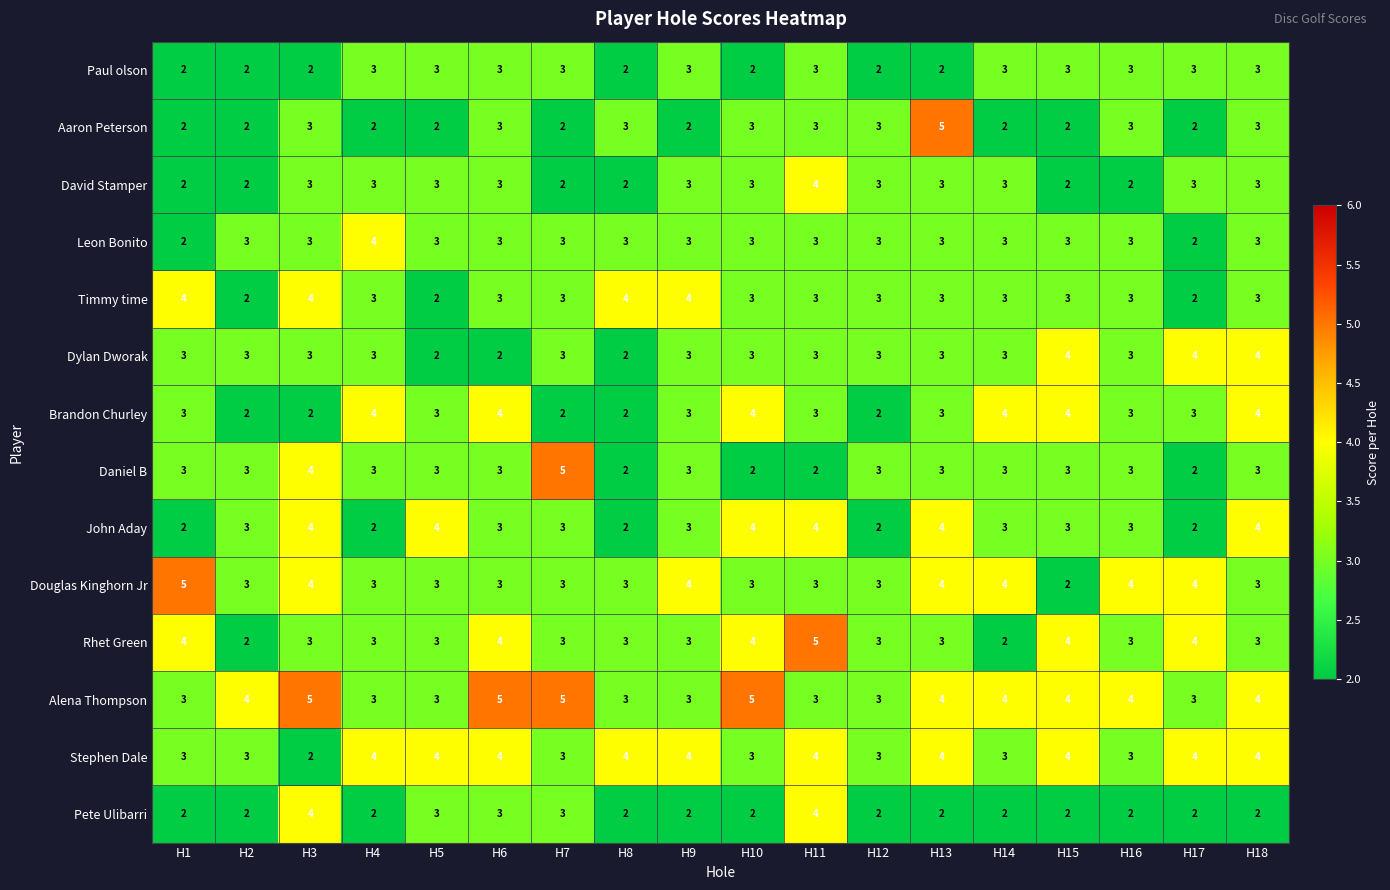

Count the Leon Bonito values in the range 3 to 4.

16